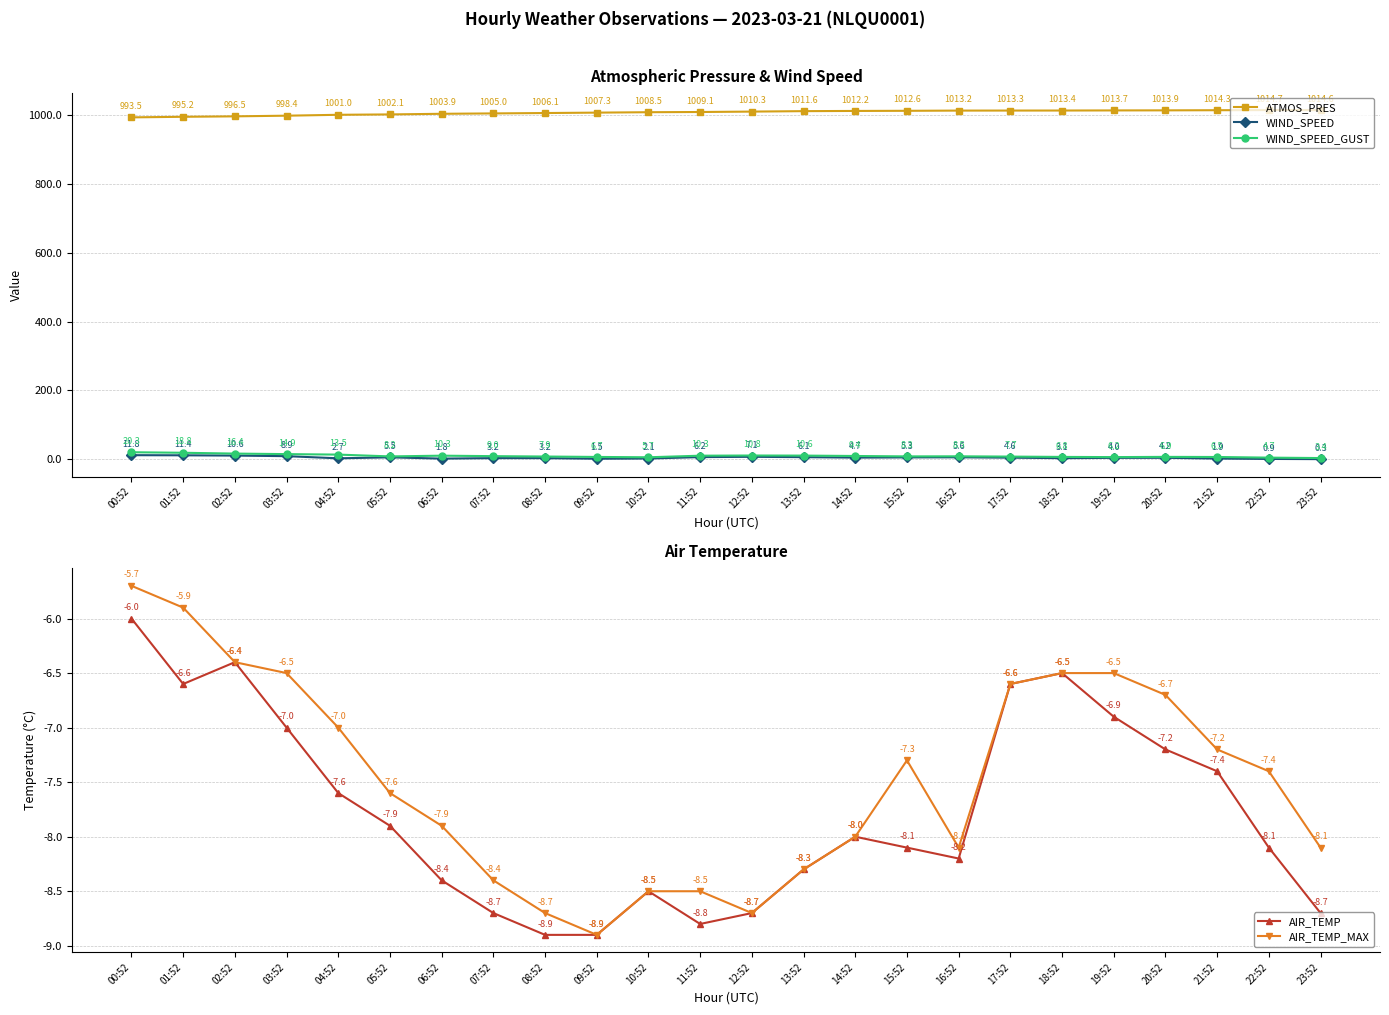

True or false: WIND_SPEED_GUST has a value of 6.8 at 18:52.

True